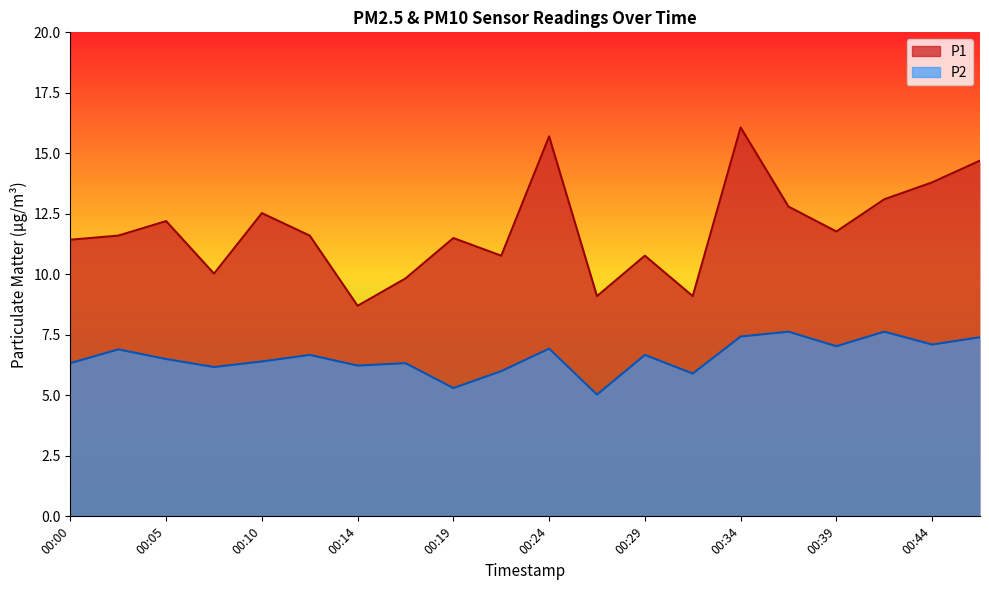

Is the value of P1 at 00:36 greater than the value of P2 at 00:05?

Yes